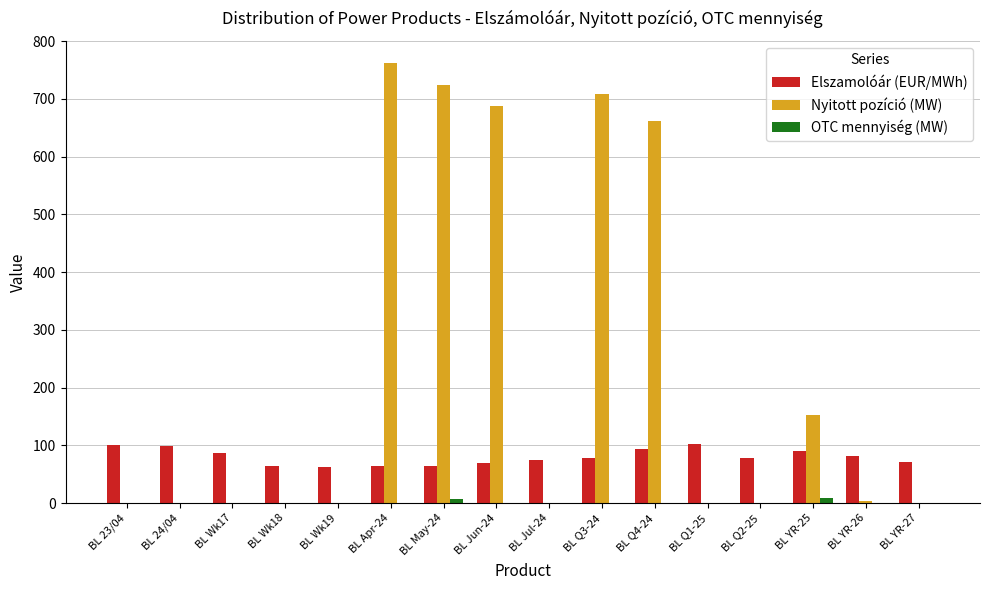

What is the sum of all Elszamolóár (EUR/MWh) values?

1277.2